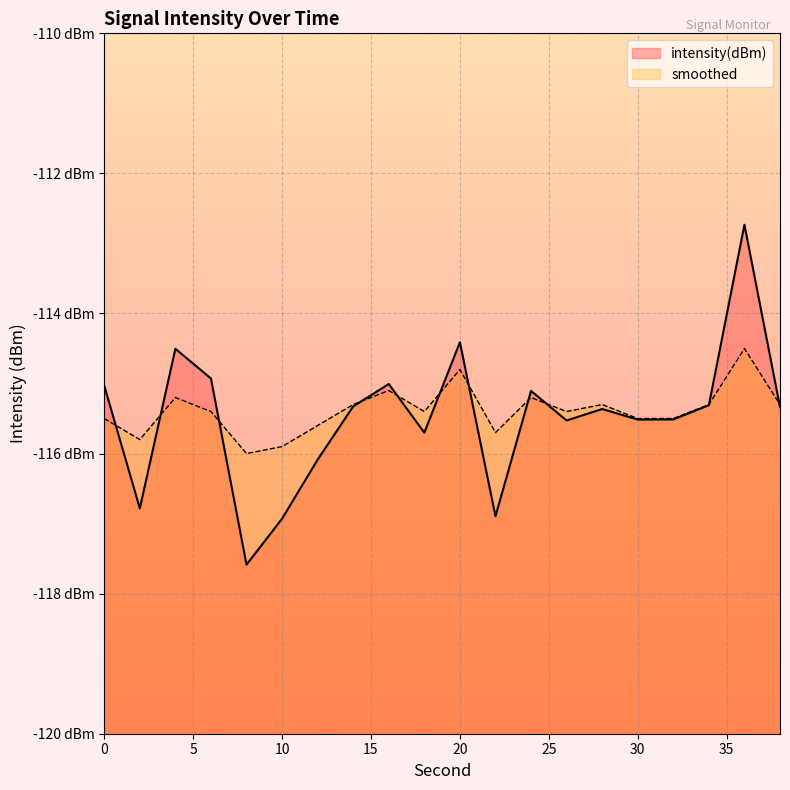

List the labels in order of intensity(dBm) value, largest first.

36, 20, 4, 6, 16, 0, 24, 34, 14, 38, 28, 32, 30, 26, 18, 12, 2, 22, 10, 8